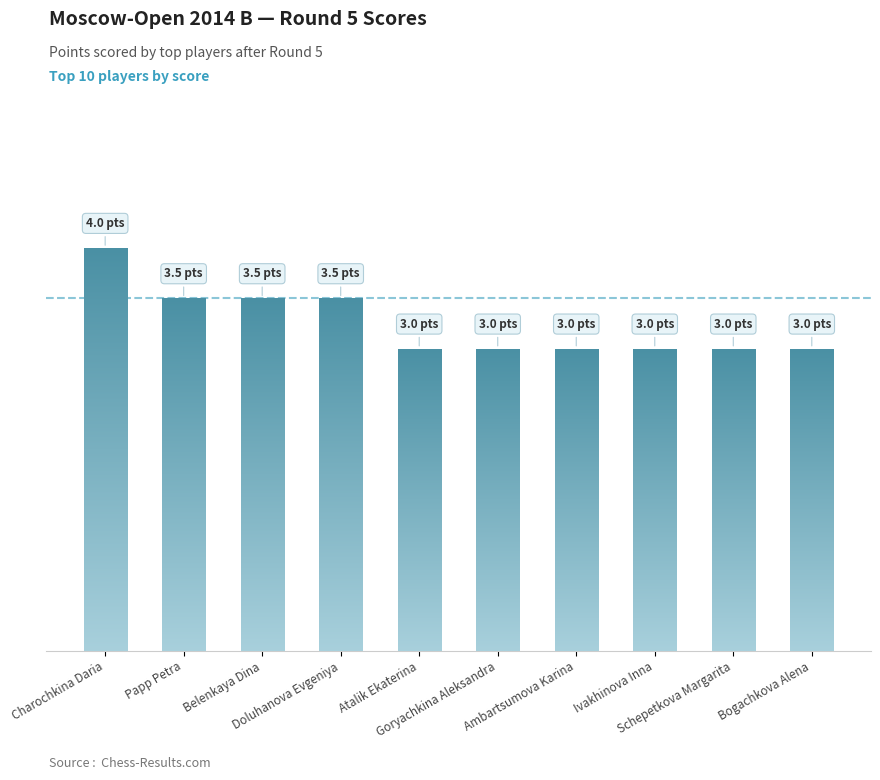

What is the average value?

3.2